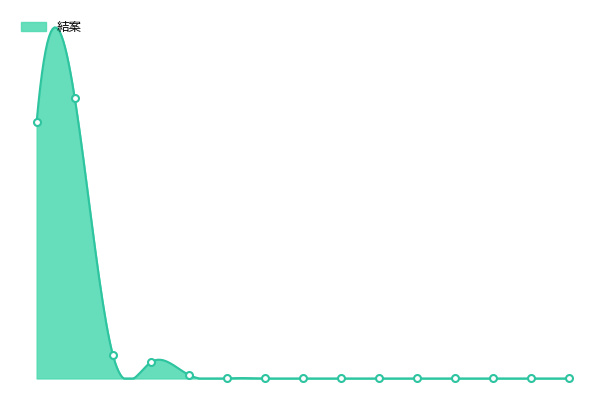

How many points are higher than both their immediate neighbors (excluding endpoints)?

1